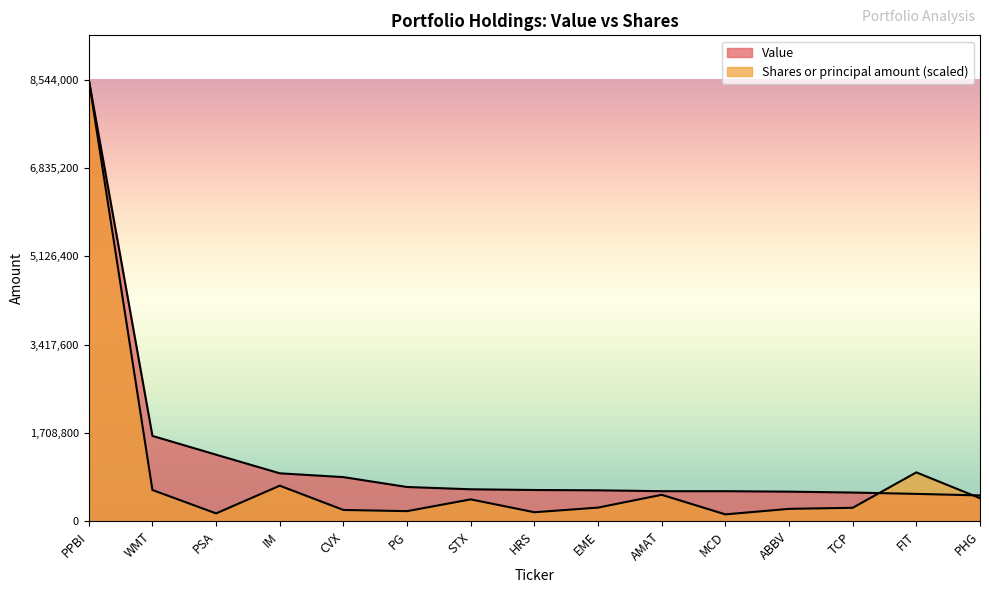

What is the lowest value of the Shares or principal amount series?

133405.3